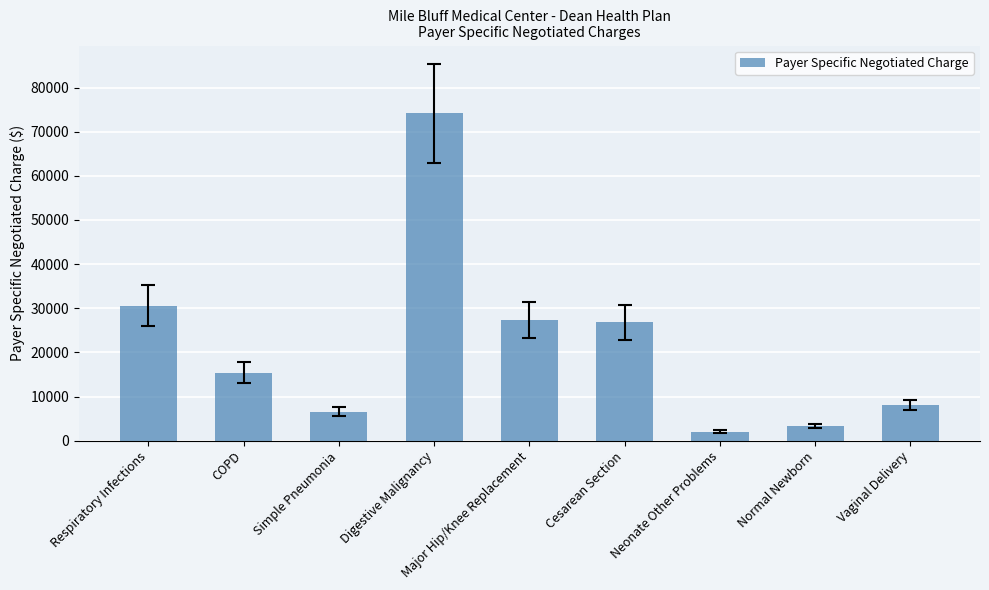

What is the value of the 1st bar from the left?

30591